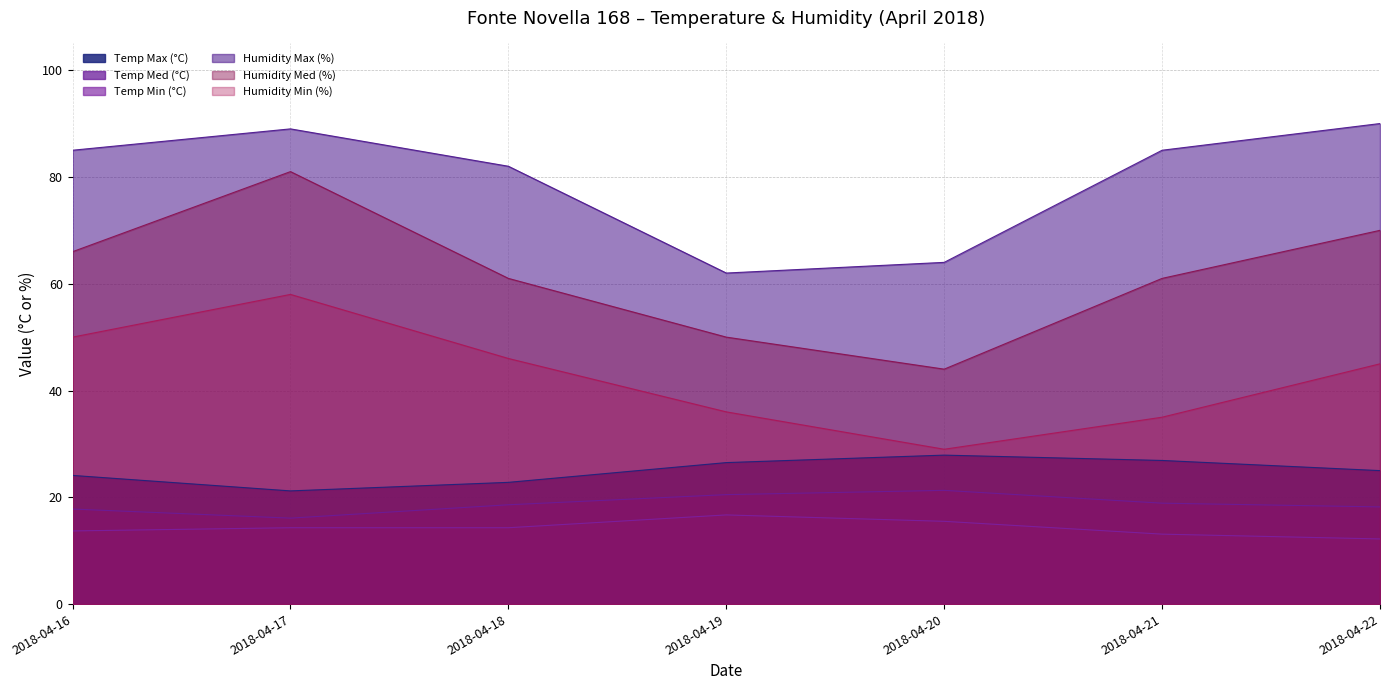

Reading right to left, transcribe all the data shown in this chart.

Temp Max (°C): 25.0	26.9	27.9	26.5	22.8	21.2	24.1
Temp Med (°C): 18.2	18.9	21.3	20.5	18.6	16.1	17.8
Temp Min (°C): 12.2	13.1	15.5	16.7	14.3	14.3	13.7
Humidity Max (%): 90.0	85.0	64.0	62.0	82.0	89.0	85.0
Humidity Med (%): 70.0	61.0	44.0	50.0	61.0	81.0	66.0
Humidity Min (%): 45.0	35.0	29.0	36.0	46.0	58.0	50.0